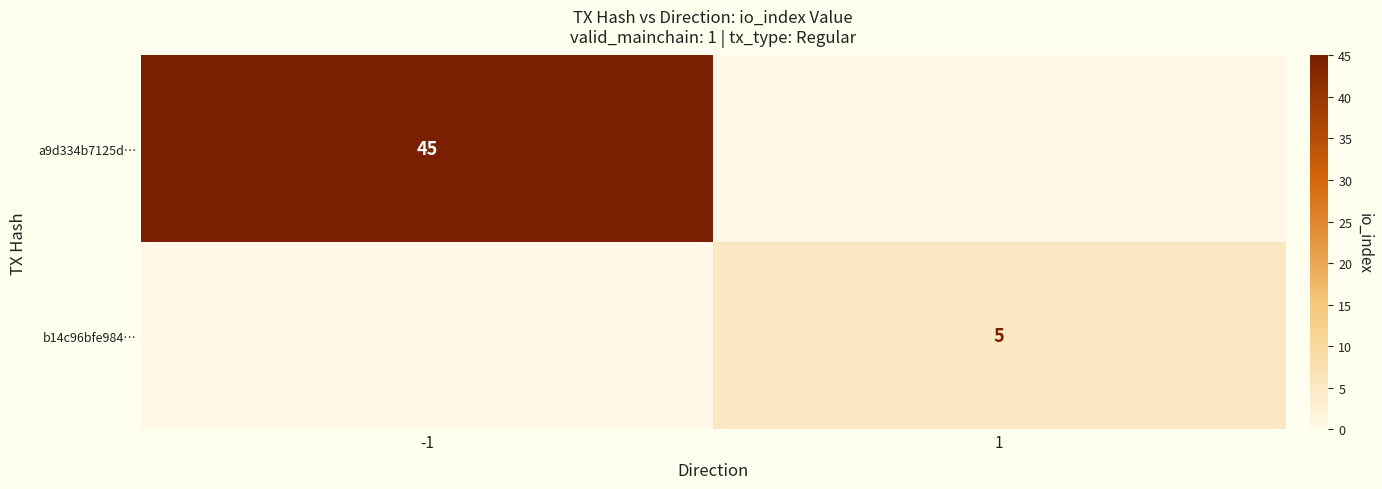

True or false: b14c96bfe984… has a value of 5 at 1.

True